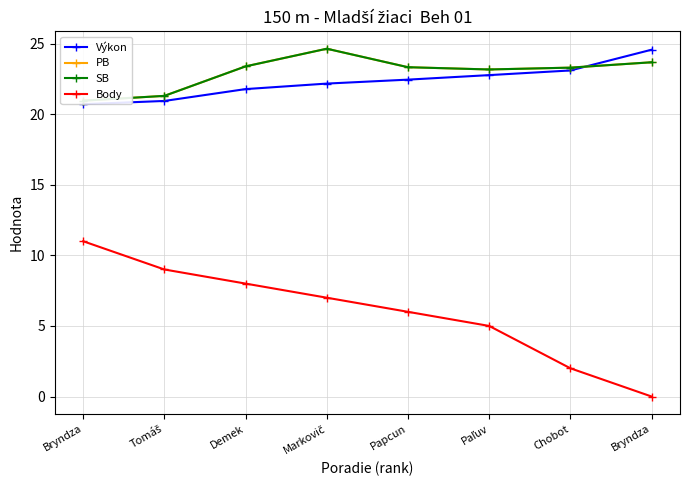

True or false: Body and Výkon cross at least once.

False